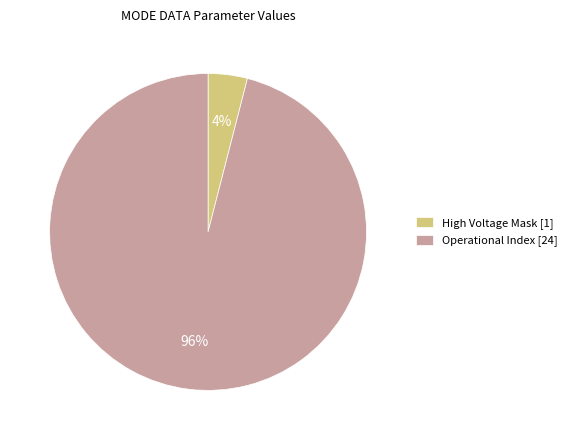

Between Operational Index [24] and High Voltage Mask [1], which is larger?

Operational Index [24]